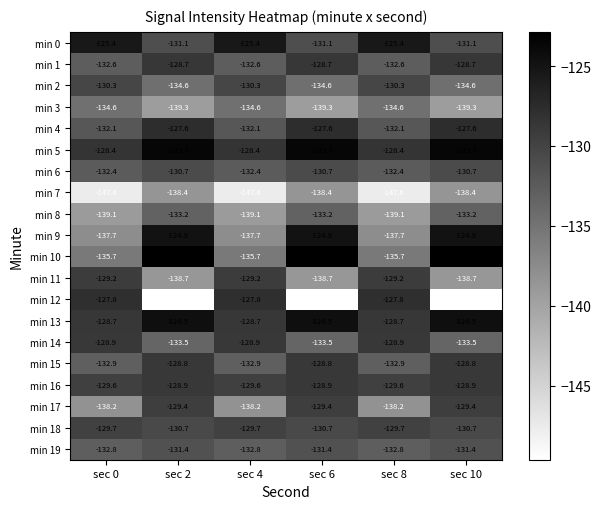

What is the difference between the maximum and minimum values in the min 1 series?

3.9